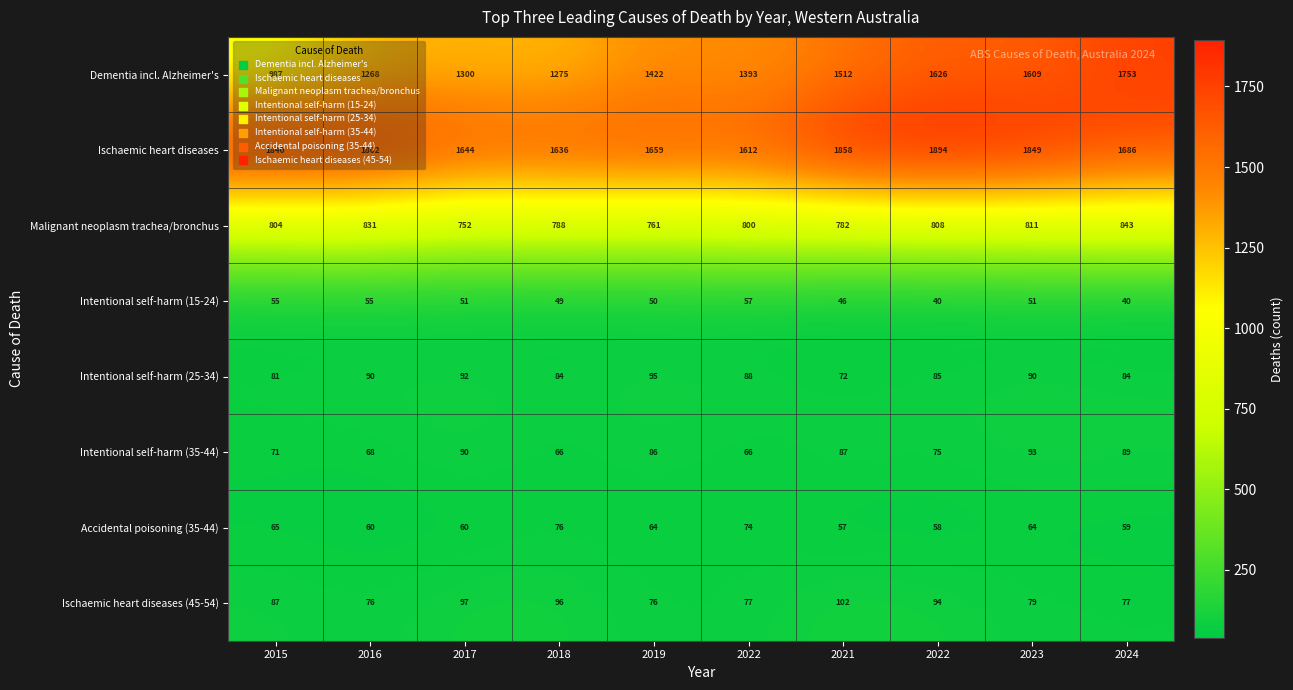

What is the spread (max minus min) of values at 2024?

1713